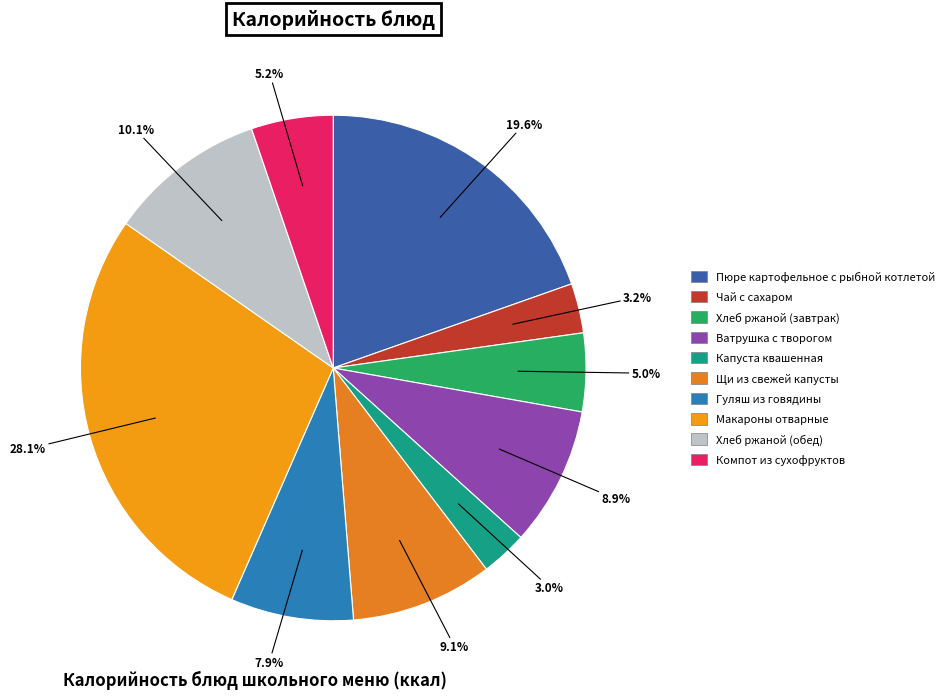

To the nearest percent, what is the combined percentage of Гуляш из говядины and Ватрушка с творогом?

17%